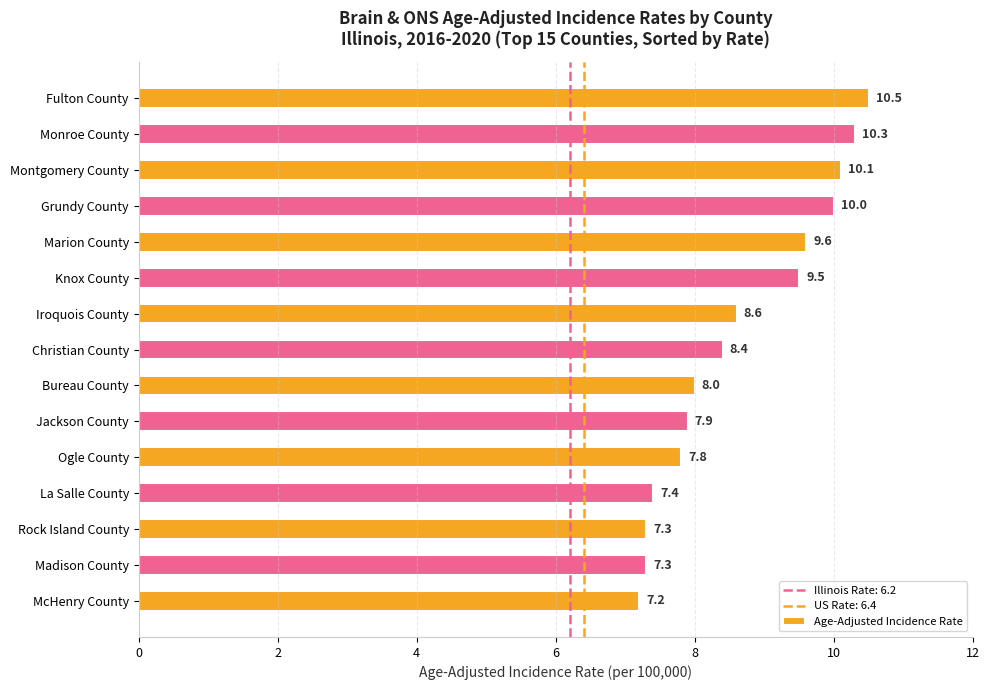

Count the number of data series in this chart.

1